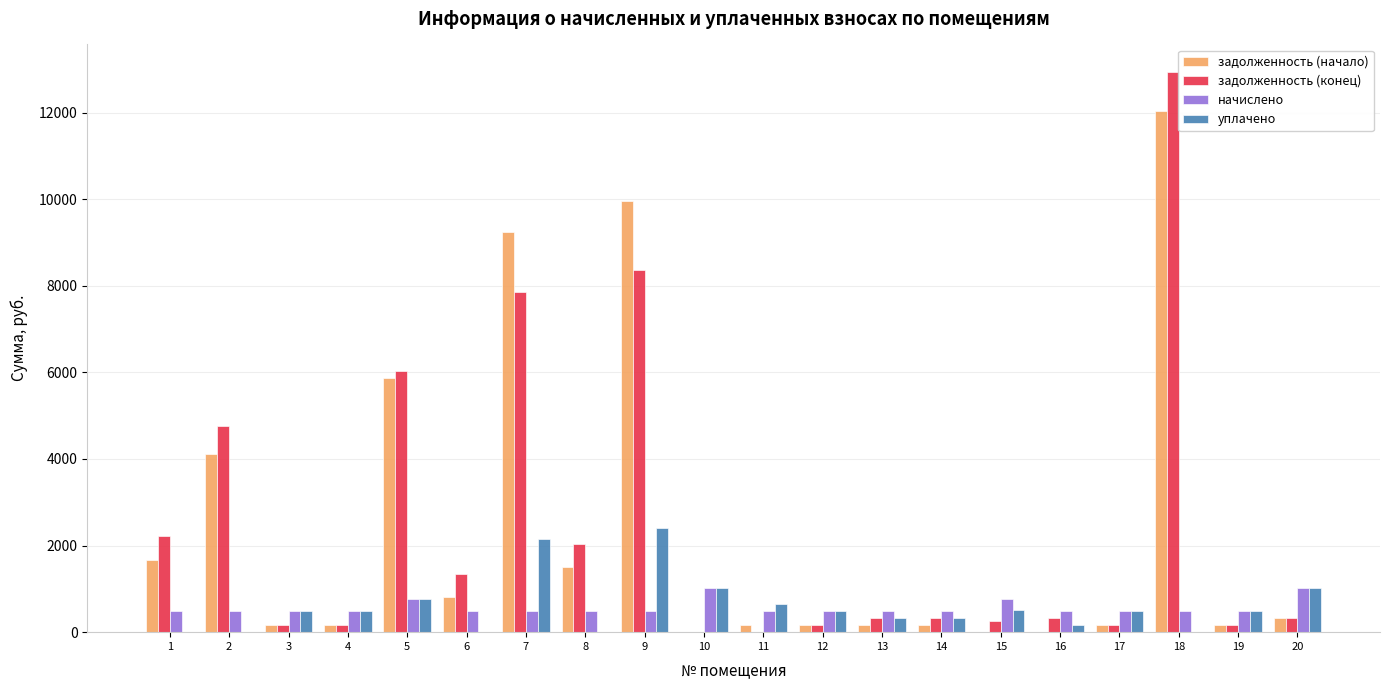

At which category is the sum across all series the highest?

18